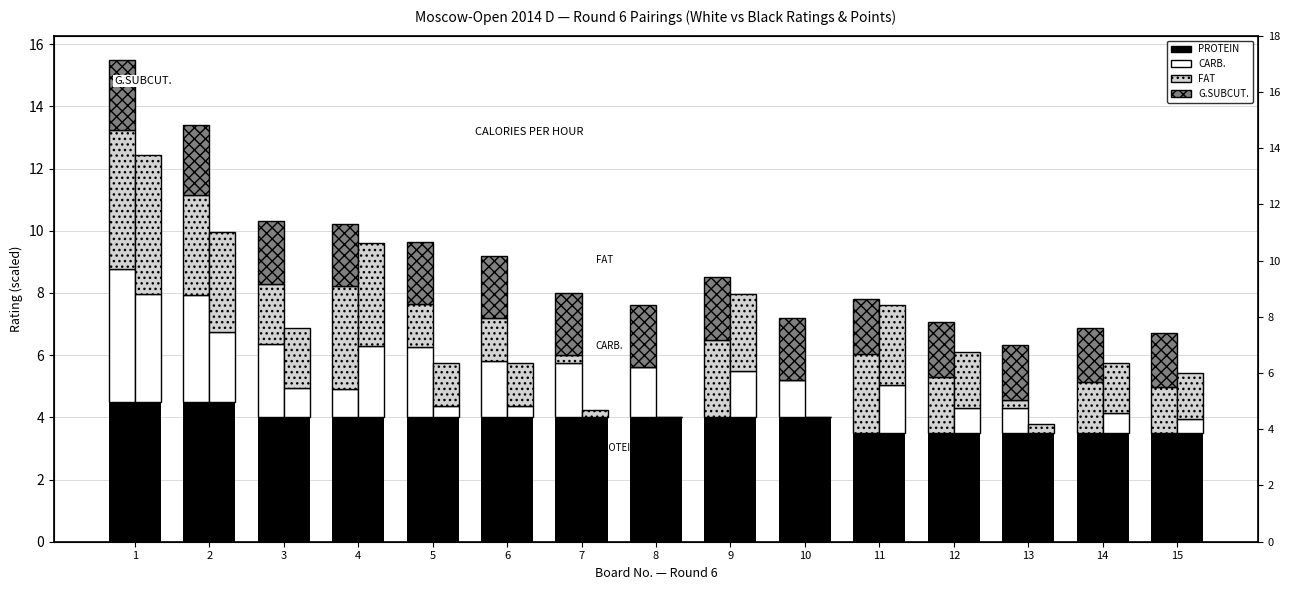

True or false: PROTEIN has a value of 3.5 at 12.

True